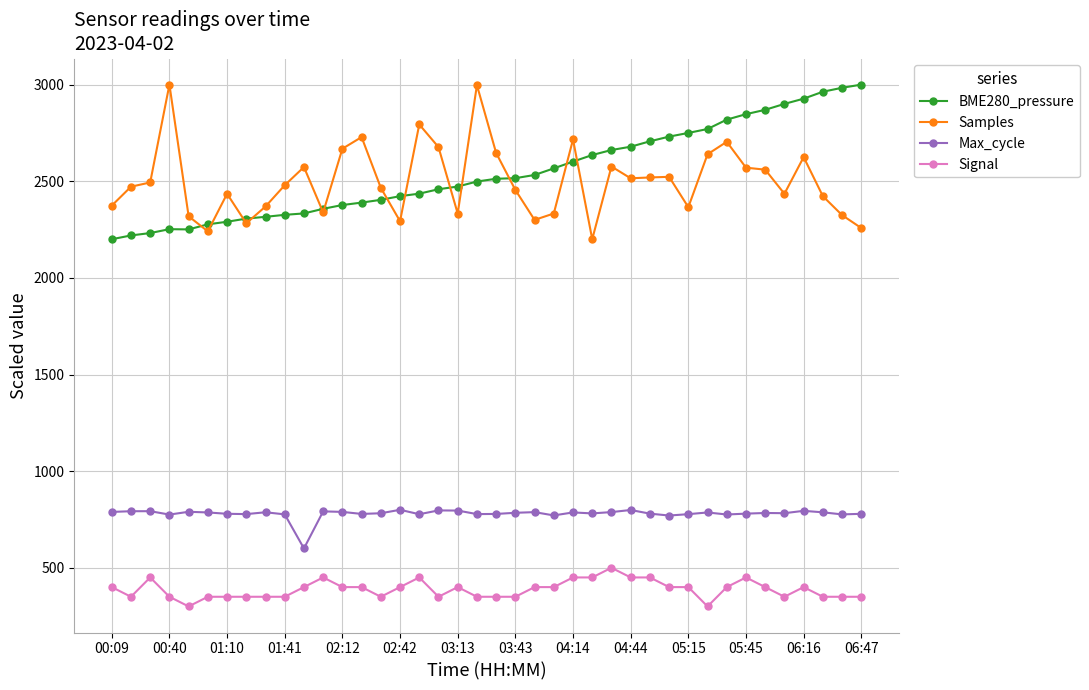

What is the minimum value shown in the chart?

300.0